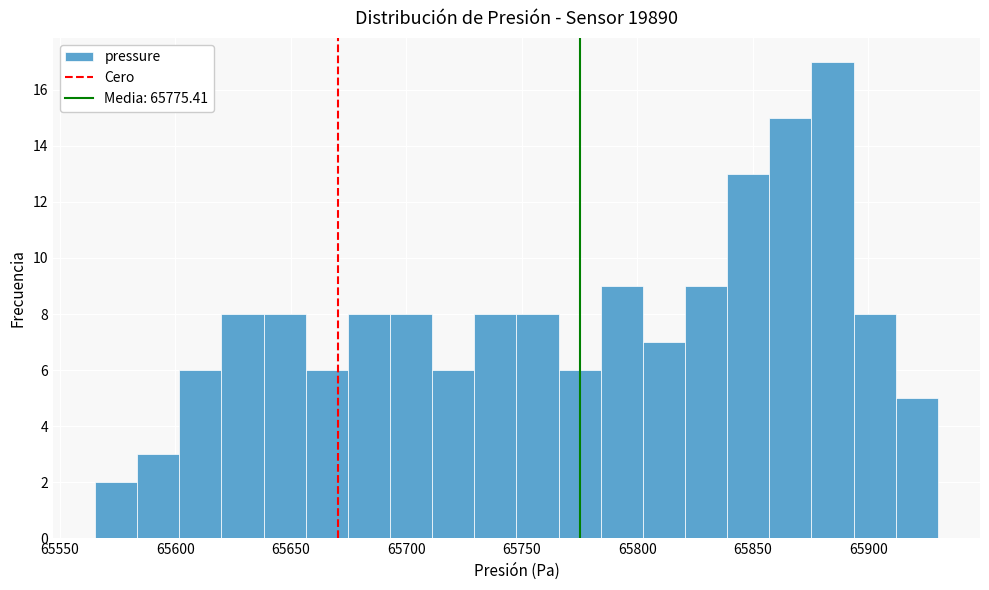

Read against the x-axis, roughly where is the centre of the tallest bar?

65885